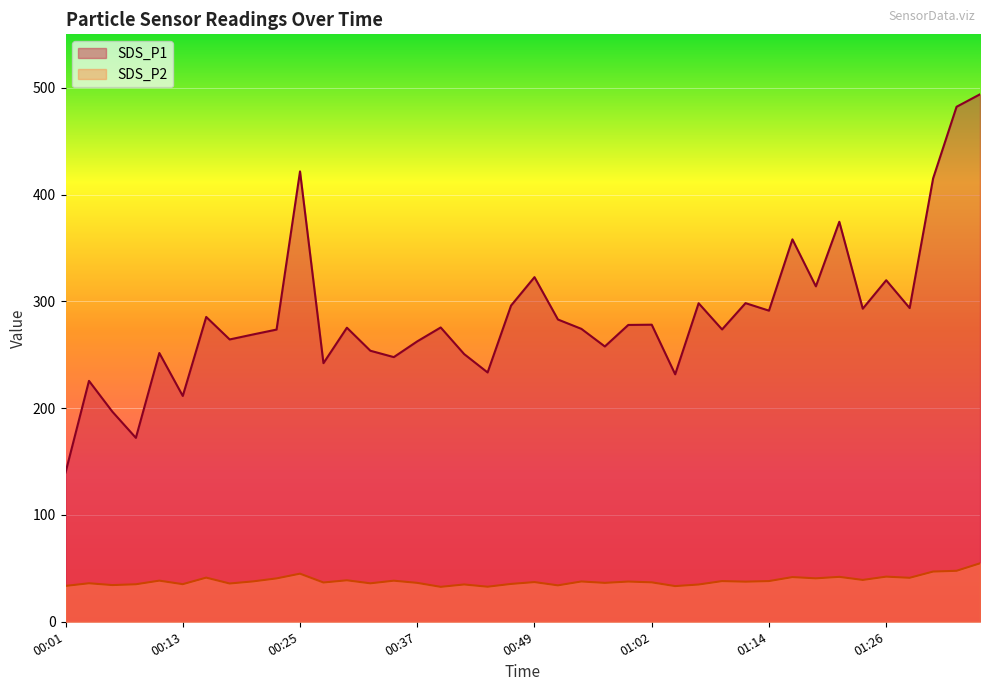

At which label does SDS_P1 reach its minimum?

00:01